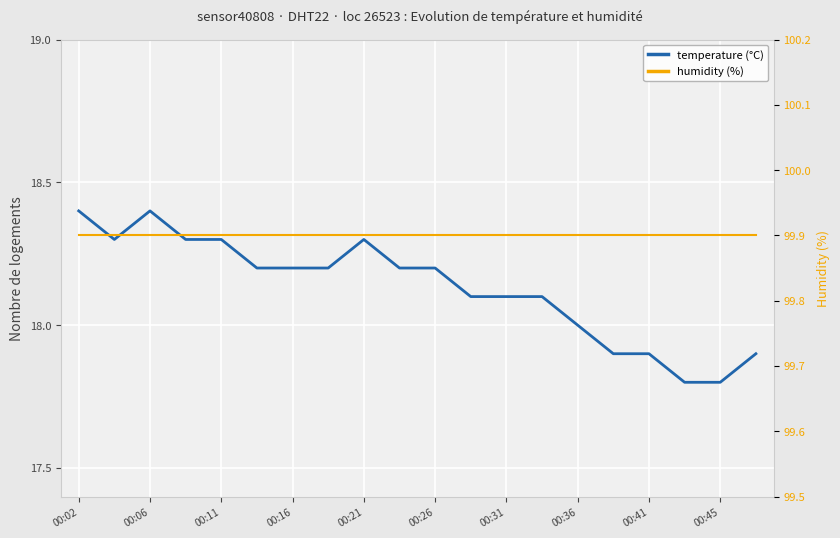

True or false: temperature (°C) and humidity (%) intersect in this chart.

False